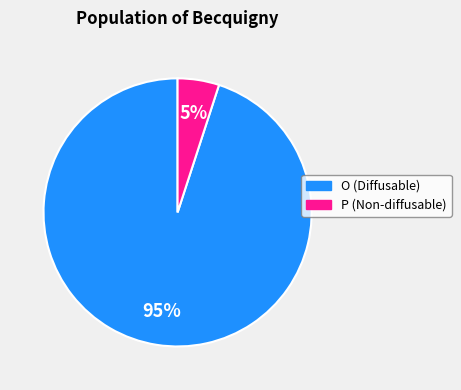

Is the sum of P and O greater than half?

Yes